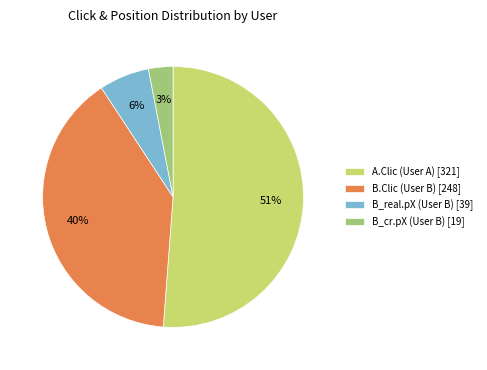

Rank the categories by value from lowest to highest.

B_cr.pX (User B), B_real.pX (User B), B.Clic (User B), A.Clic (User A)